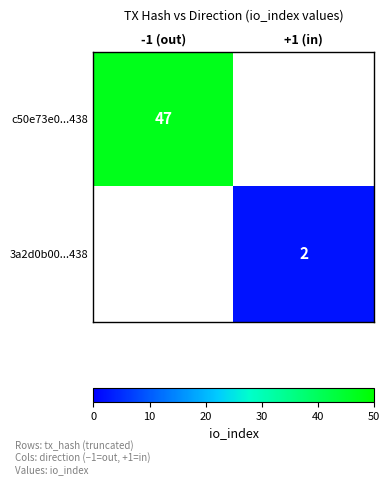

Is it true that 3a2d0b00...438 equals 2 at +1 (in)?

True